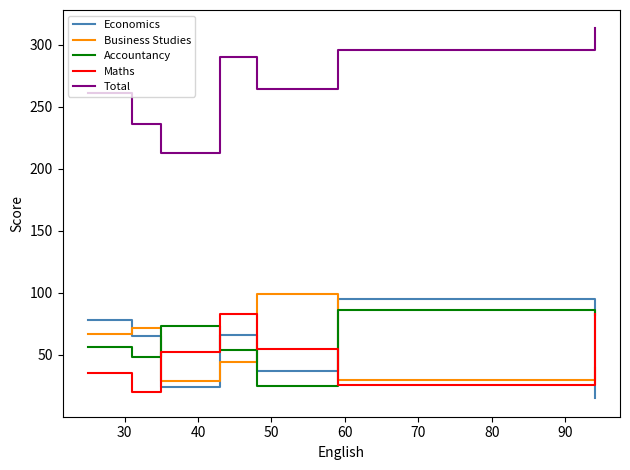

List the series in order of their peak value, highest first.

Total, Business Studies, Economics, Accountancy, Maths